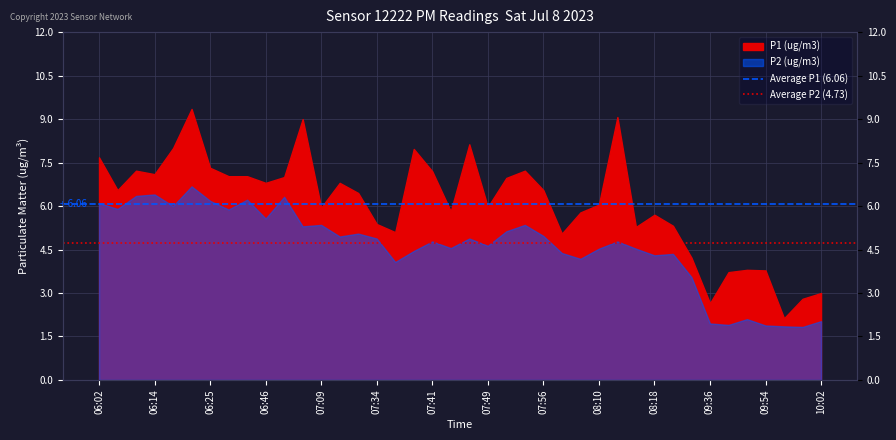

What is the maximum value for Average P2 (4.73)?

4.7